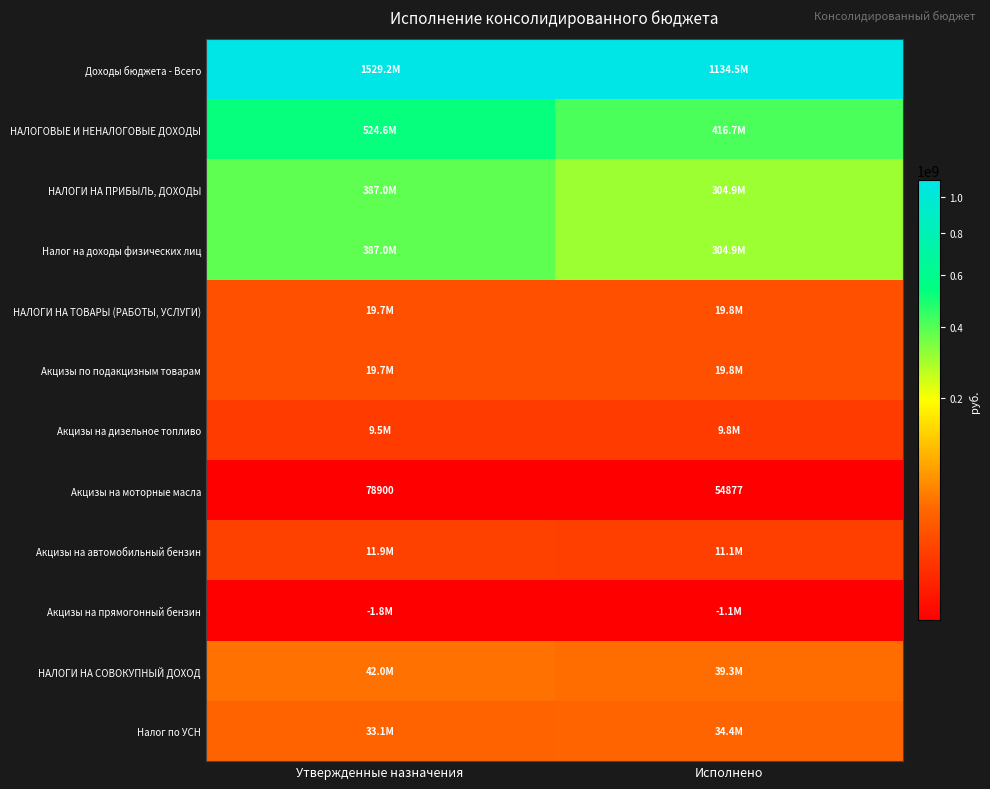

What is the greatest value displayed?

1529241943.2